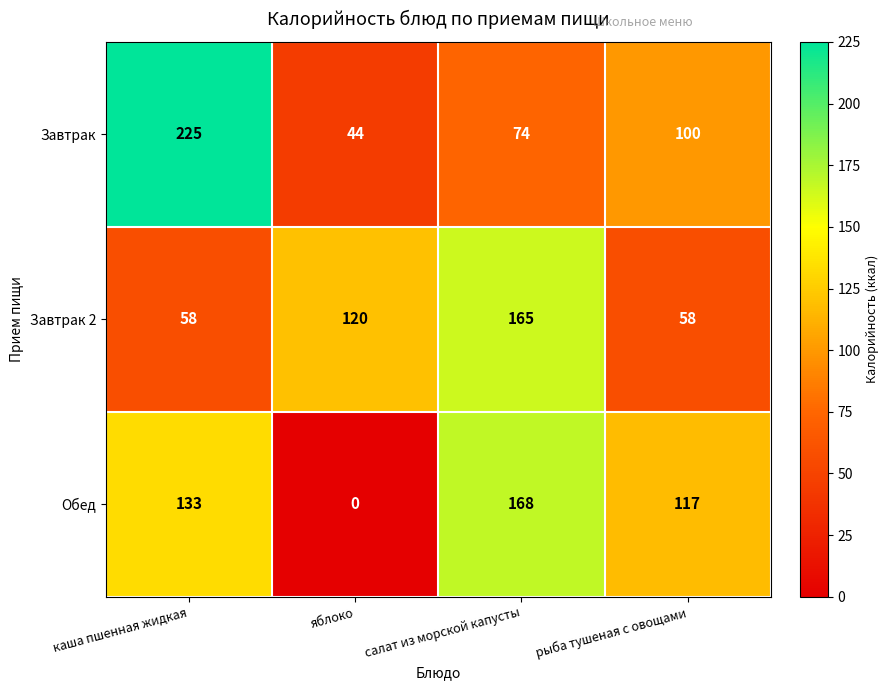

List the series in order of their peak value, highest first.

Завтрак, Обед, Завтрак 2